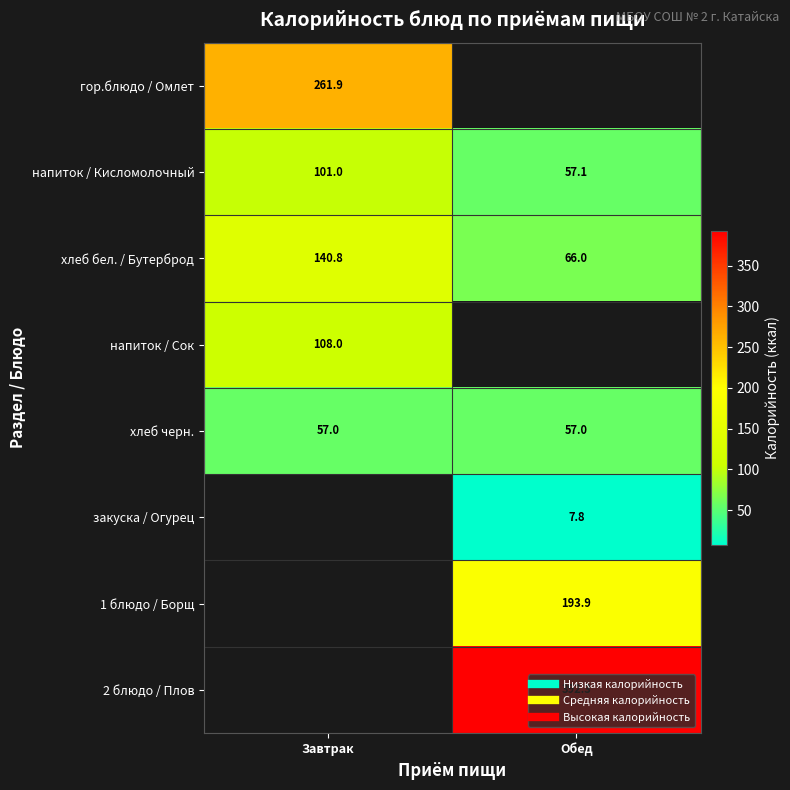

How many series are shown in this chart?

8